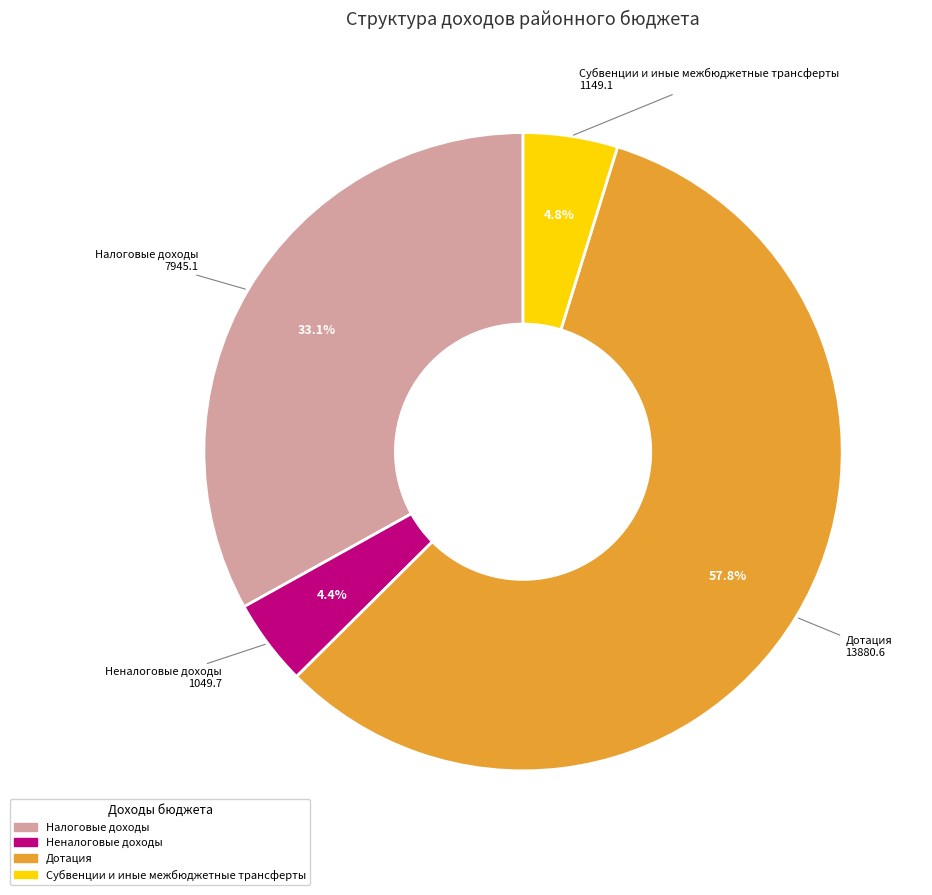

What is the majority slice?

Дотация